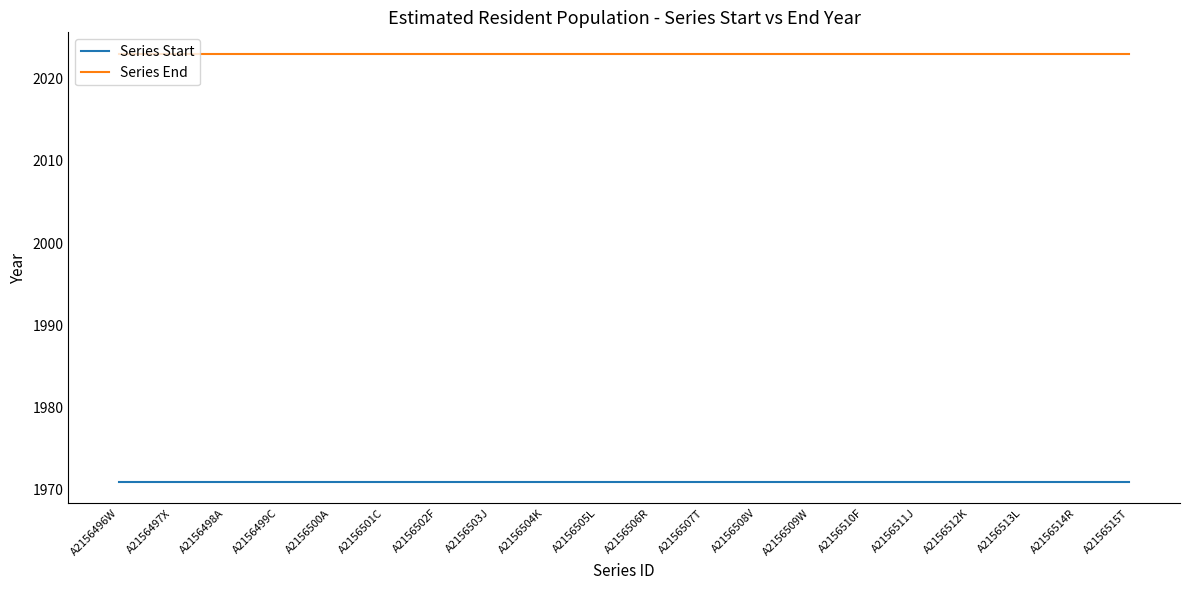

Is the value of Series End at A2156510F greater than the value of Series Start at A2156504K?

Yes